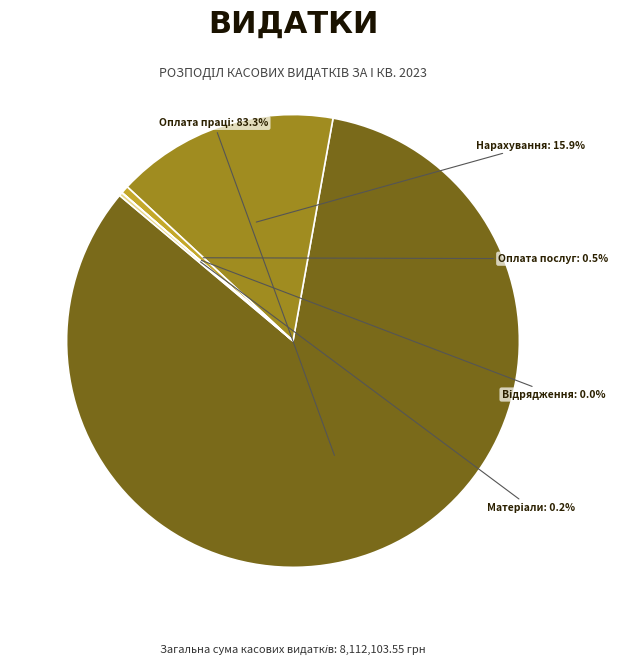

How much of the chart is everything except Нарахування?

84.1%